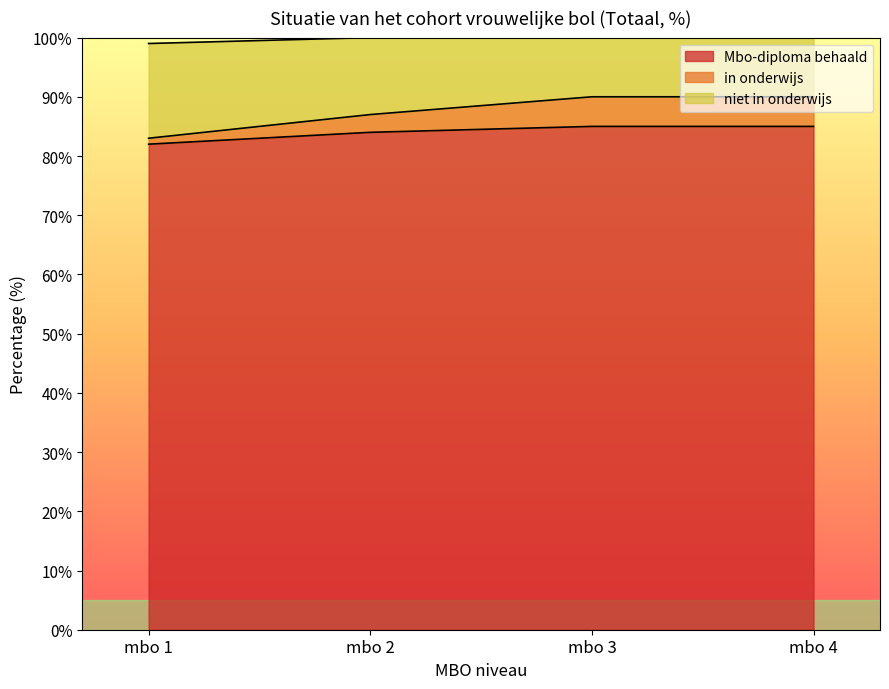

Which category has the highest value in the Mbo-diploma behaald series?

mbo 3